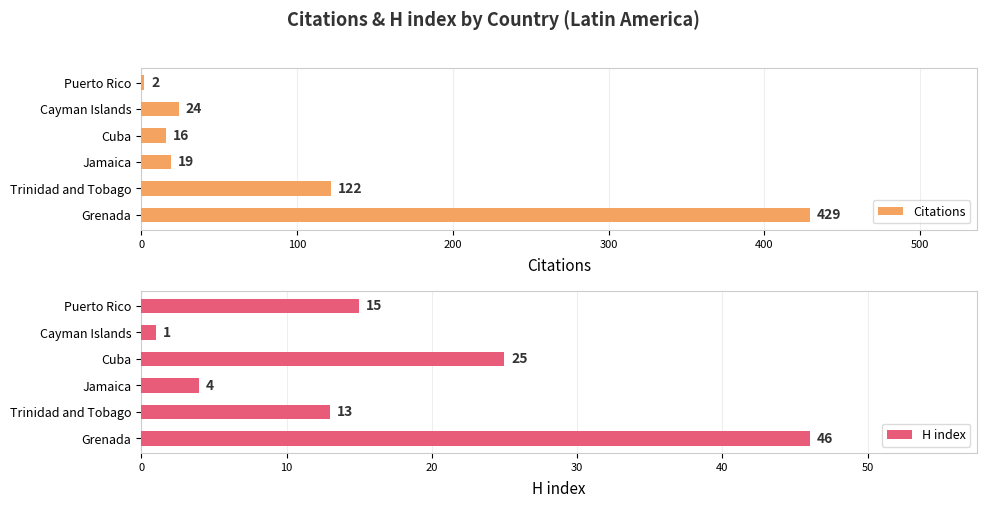

List the labels in order of H index value, largest first.

Grenada, Cuba, Puerto Rico, Trinidad and Tobago, Jamaica, Cayman Islands